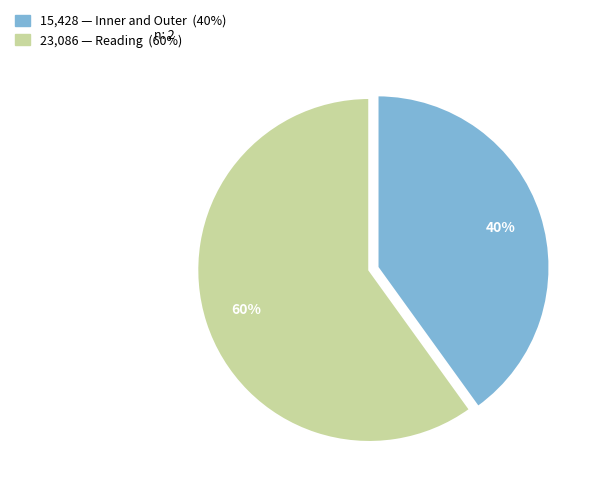

To the nearest percent, what is the average slice percentage?

50%